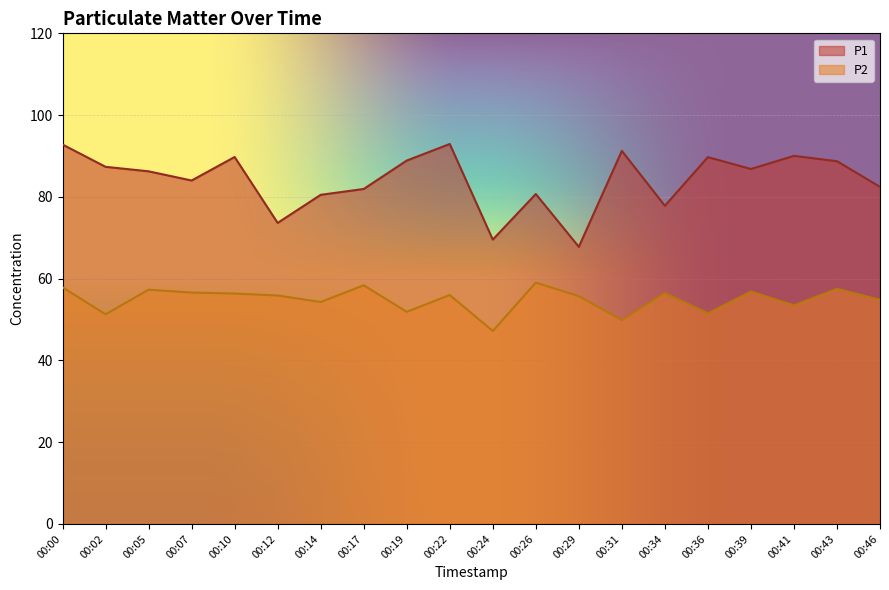

What is the difference between the maximum and second lowest values in the P1 series?

23.4